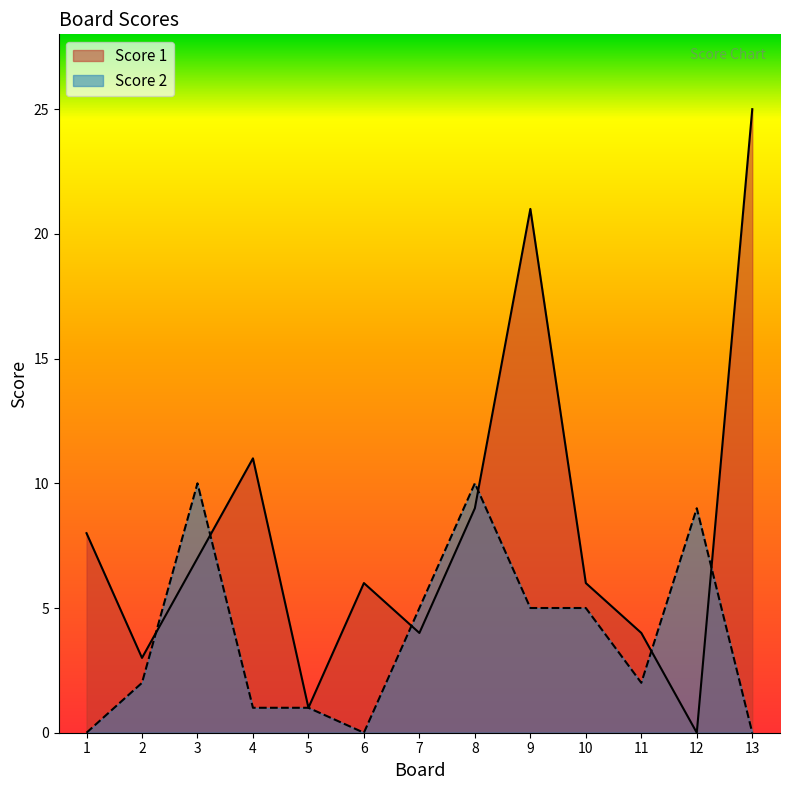

Rank the series by their average value, from lowest to highest.

Score 2, Score 1